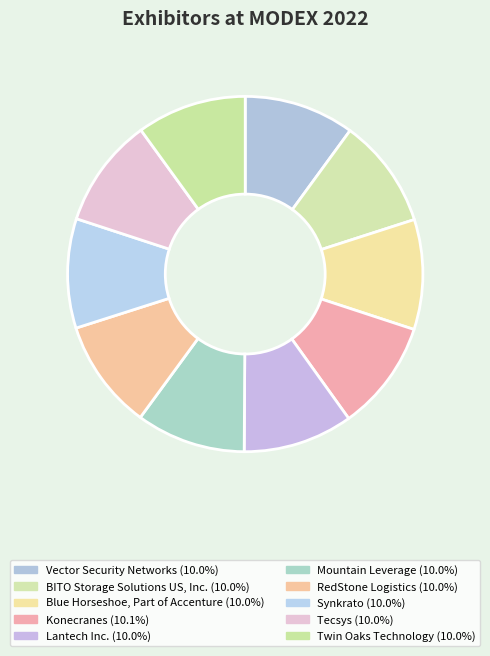

How many segments does this pie chart have?

10